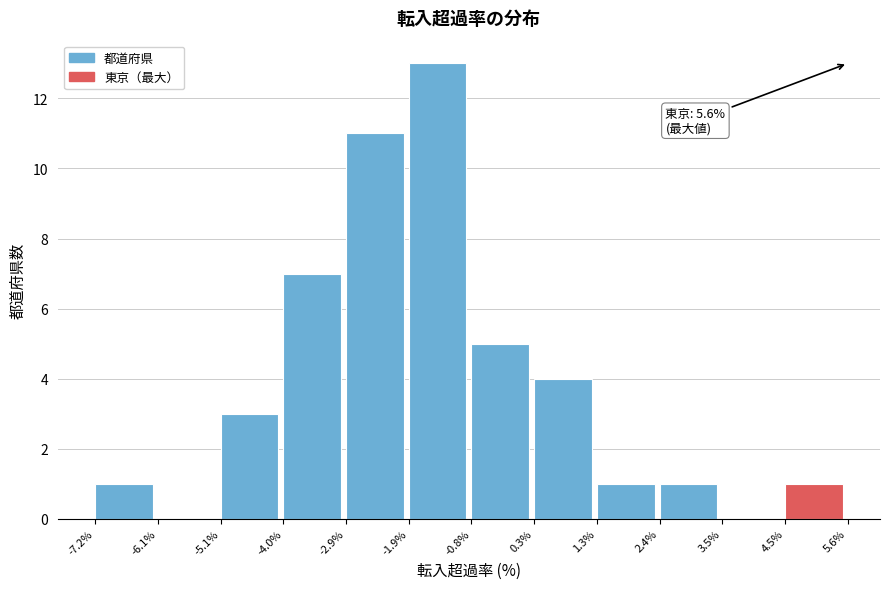

Which range on the x-axis has the tallest bar?

-1.9% to -0.8%